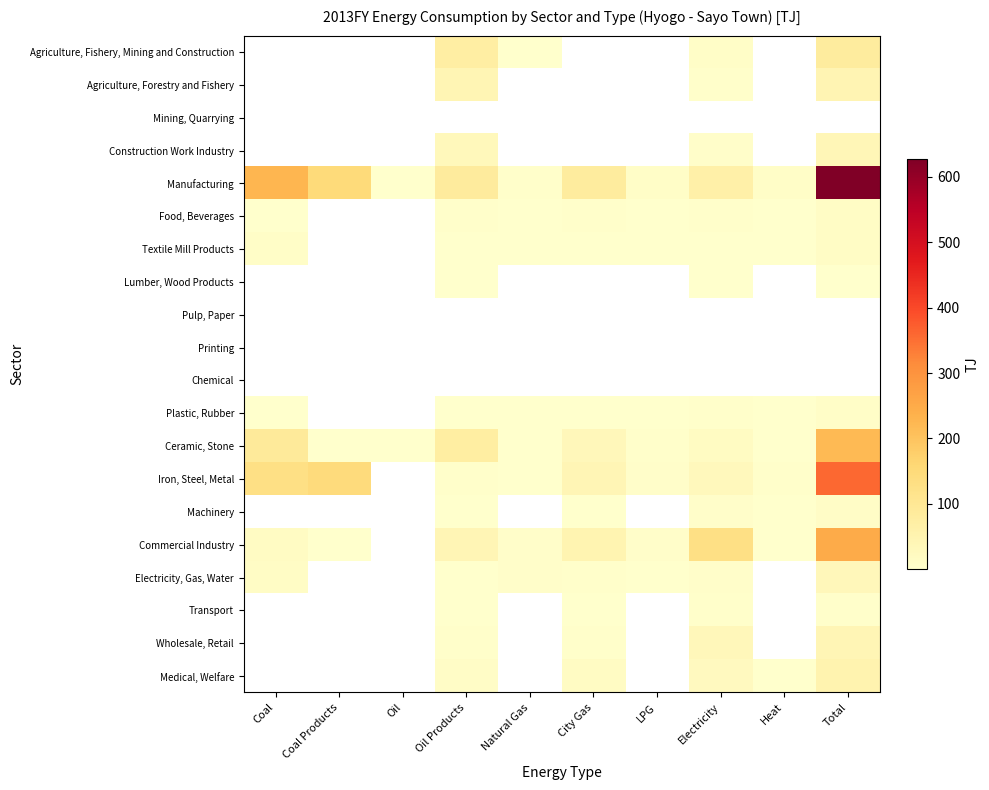

Reading left to right, list all the values displayed in this chart.

Agriculture, Fishery, Mining and Construction: Coal=0.0	Coal Products=0.0	Oil=0.0	Oil Products=72.2	Natural Gas=0.9	City Gas=0.0	LPG=0.0	Electricity=8.4	Heat=0.0	Total=81.5
Agriculture, Forestry and Fishery: Coal=0.0	Coal Products=0.0	Oil=0.0	Oil Products=41.9	Natural Gas=0.0	City Gas=0.0	LPG=0.0	Electricity=2.6	Heat=0.0	Total=44.5
Mining, Quarrying: Coal=0.0	Coal Products=0.0	Oil=0.0	Oil Products=0.0	Natural Gas=0.0	City Gas=0.0	LPG=0.0	Electricity=0.0	Heat=0.0	Total=0.0
Construction Work Industry: Coal=0.0	Coal Products=0.0	Oil=0.0	Oil Products=30.3	Natural Gas=0.0	City Gas=0.0	LPG=0.0	Electricity=5.8	Heat=0.0	Total=37.0
Manufacturing: Coal=227.2	Coal Products=147.8	Oil=0.1	Oil Products=85.2	Natural Gas=4.3	City Gas=81.2	LPG=9.2	Electricity=64.3	Heat=8.1	Total=627.3
Food, Beverages: Coal=0.1	Coal Products=0.0	Oil=0.0	Oil Products=2.6	Natural Gas=0.6	City Gas=4.8	LPG=0.2	Electricity=4.6	Heat=0.7	Total=13.7
Textile Mill Products: Coal=8.6	Coal Products=0.0	Oil=0.0	Oil Products=1.2	Natural Gas=0.5	City Gas=0.7	LPG=0.7	Electricity=1.6	Heat=1.4	Total=14.7
Lumber, Wood Products: Coal=0.0	Coal Products=0.0	Oil=0.0	Oil Products=0.3	Natural Gas=0.0	City Gas=0.0	LPG=0.0	Electricity=0.6	Heat=0.0	Total=0.9
Pulp, Paper: Coal=0.0	Coal Products=0.0	Oil=0.0	Oil Products=0.0	Natural Gas=0.0	City Gas=0.0	LPG=0.0	Electricity=0.0	Heat=0.0	Total=0.0
Printing: Coal=0.0	Coal Products=0.0	Oil=0.0	Oil Products=0.0	Natural Gas=0.0	City Gas=0.0	LPG=0.0	Electricity=0.0	Heat=0.0	Total=0.0
Chemical: Coal=0.0	Coal Products=0.0	Oil=0.0	Oil Products=0.0	Natural Gas=0.0	City Gas=0.0	LPG=0.0	Electricity=0.0	Heat=0.0	Total=0.0
Plastic, Rubber: Coal=0.1	Coal Products=0.0	Oil=0.0	Oil Products=1.0	Natural Gas=0.1	City Gas=1.7	LPG=0.2	Electricity=4.6	Heat=0.4	Total=8.0
Ceramic, Stone: Coal=88.6	Coal Products=0.9	Oil=0.1	Oil Products=75.7	Natural Gas=0.7	City Gas=32.6	LPG=2.7	Electricity=17.8	Heat=0.9	Total=219.9
Iron, Steel, Metal: Coal=129.8	Coal Products=146.9	Oil=0.0	Oil Products=3.8	Natural Gas=2.4	City Gas=39.5	LPG=5.4	Electricity=27.7	Heat=4.6	Total=360.1
Machinery: Coal=0.0	Coal Products=0.0	Oil=0.0	Oil Products=0.6	Natural Gas=0.0	City Gas=1.9	LPG=0.0	Electricity=7.4	Heat=0.1	Total=10.0
Commercial Industry: Coal=16.0	Coal Products=0.5	Oil=0.0	Oil Products=39.4	Natural Gas=7.1	City Gas=48.7	LPG=5.9	Electricity=128.2	Heat=2.0	Total=247.8
Electricity, Gas, Water: Coal=13.4	Coal Products=0.0	Oil=0.0	Oil Products=0.9	Natural Gas=7.1	City Gas=3.1	LPG=0.4	Electricity=7.3	Heat=0.0	Total=32.2
Transport: Coal=0.0	Coal Products=0.0	Oil=0.0	Oil Products=1.1	Natural Gas=0.0	City Gas=0.4	LPG=0.0	Electricity=2.6	Heat=0.0	Total=4.0
Wholesale, Retail: Coal=0.0	Coal Products=0.0	Oil=0.0	Oil Products=3.2	Natural Gas=0.0	City Gas=3.2	LPG=0.0	Electricity=32.9	Heat=0.0	Total=39.3
Medical, Welfare: Coal=0.0	Coal Products=0.0	Oil=0.0	Oil Products=12.1	Natural Gas=0.0	City Gas=15.8	LPG=0.0	Electricity=24.5	Heat=0.1	Total=52.5